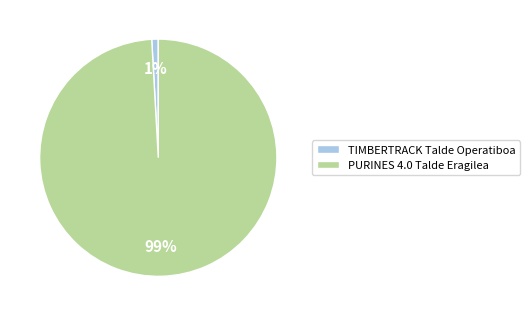

Which has a higher value, PURINES 4.0 Talde Eragilea or TIMBERTRACK Talde Operatiboa?

PURINES 4.0 Talde Eragilea